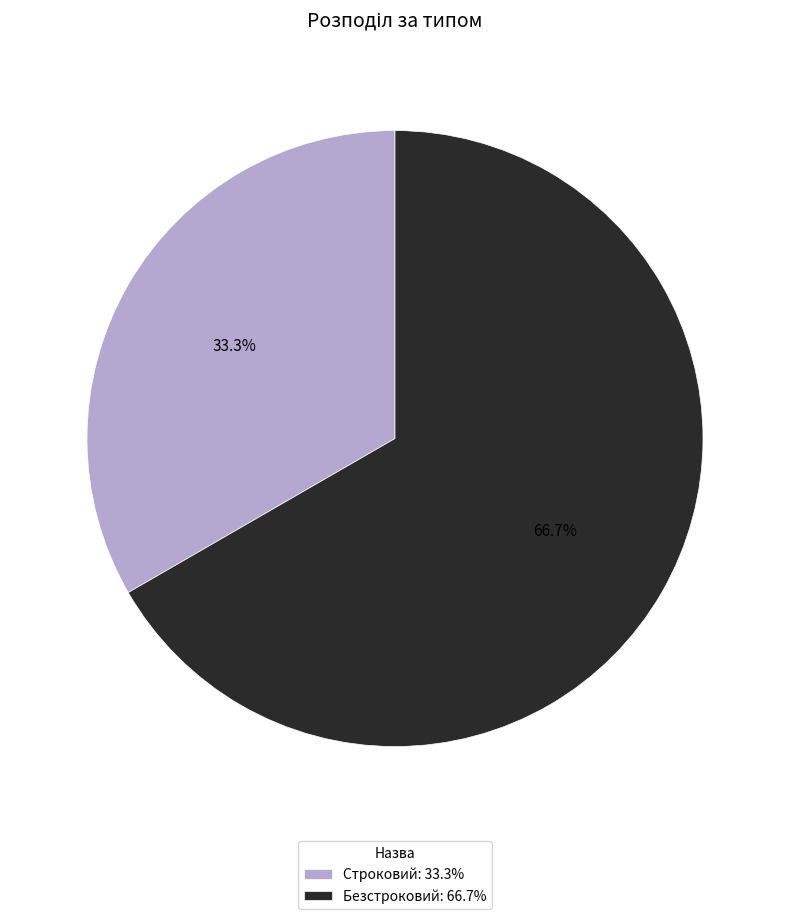

How many slices are in this pie chart?

2